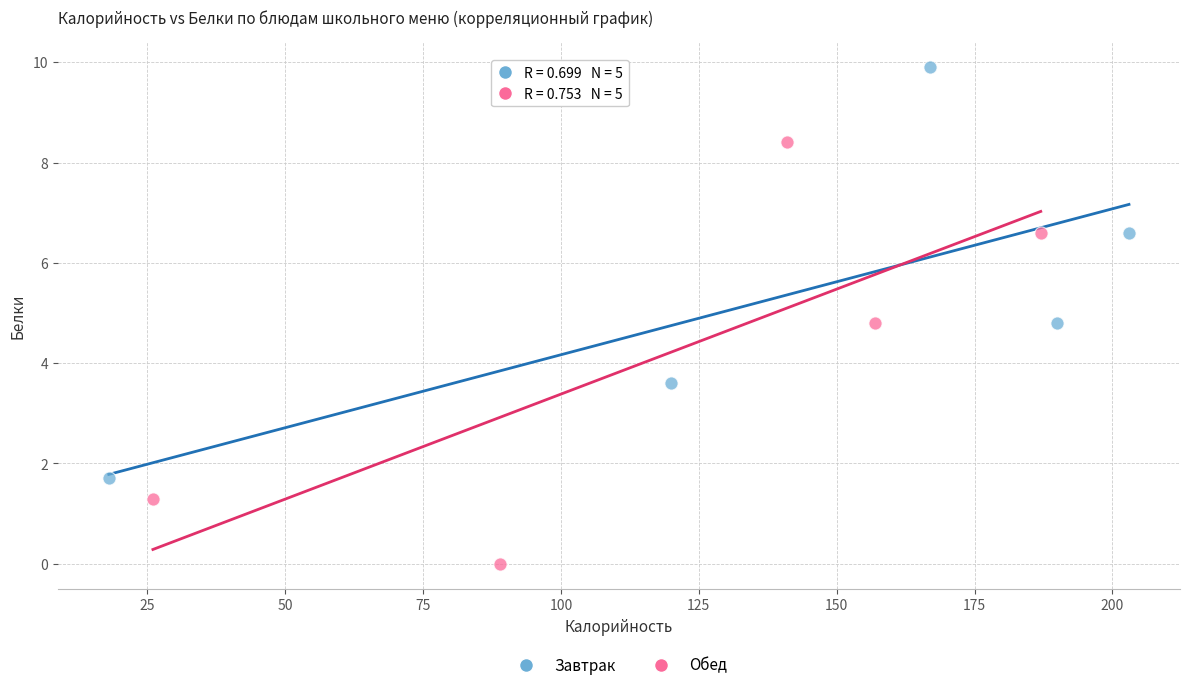

Which series contains the highest Y value?

Завтрак